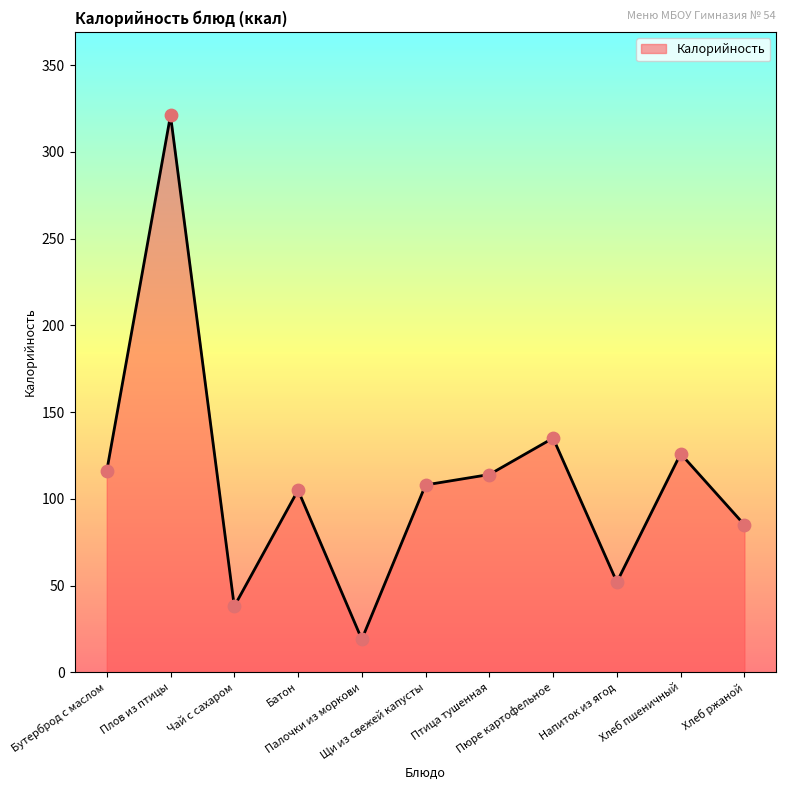

Which has a higher value, Хлеб ржаной or Батон?

Батон